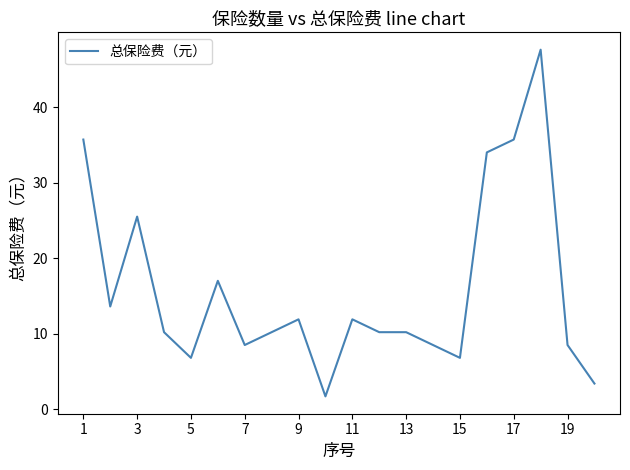

What is the average value?

15.9